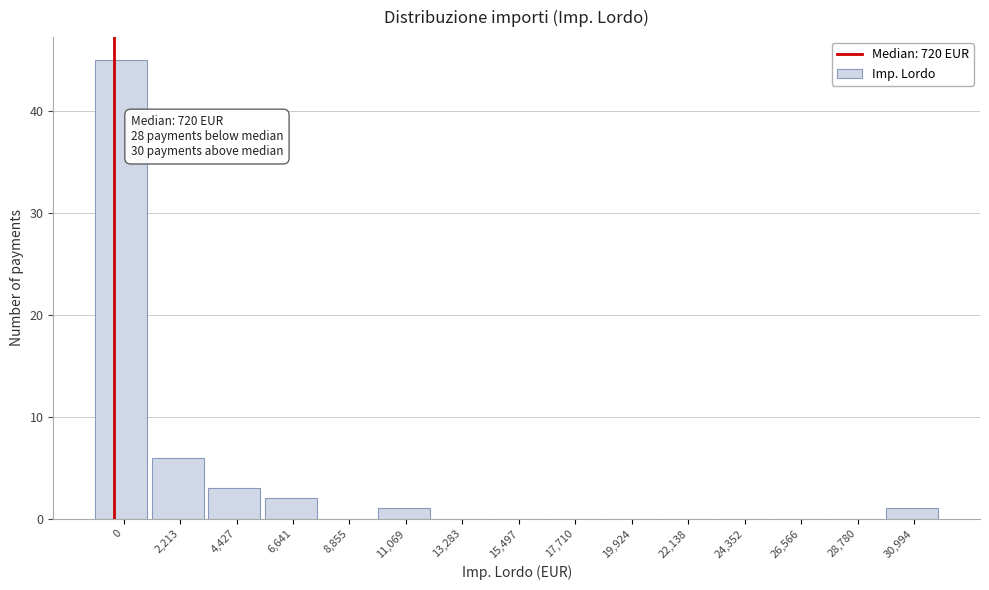

Reading left to right, what are all the values shown in this chart?

0=45	2,213=6	4,427=3	6,641=2	8,855=0	11,069=1	13,283=0	15,497=0	17,710=0	19,924=0	22,138=0	24,352=0	26,566=0	28,780=0	30,994=1